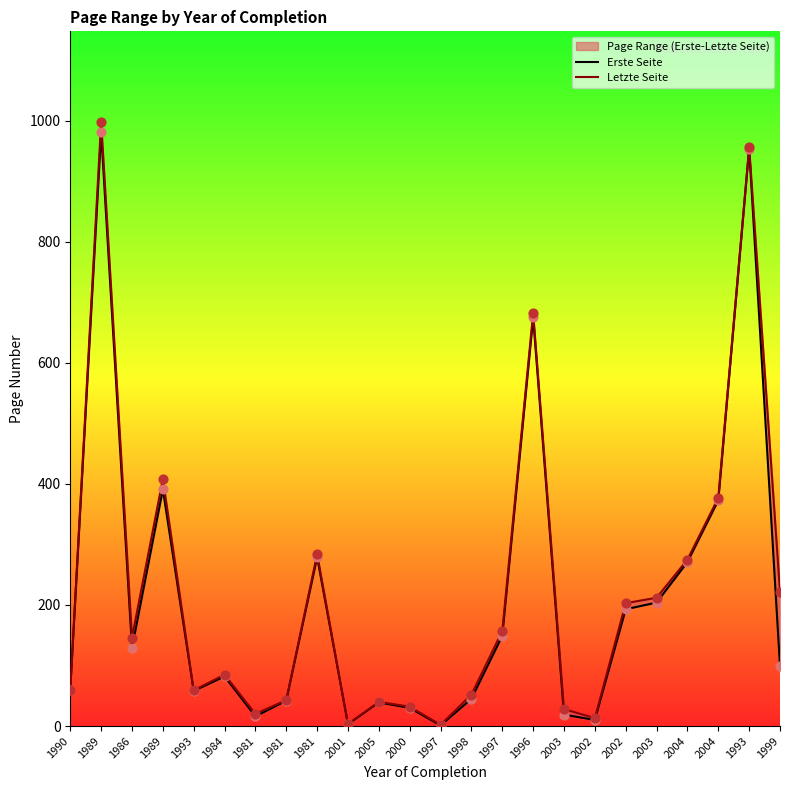

Which series has the largest total across all categories?

Letzte Seite